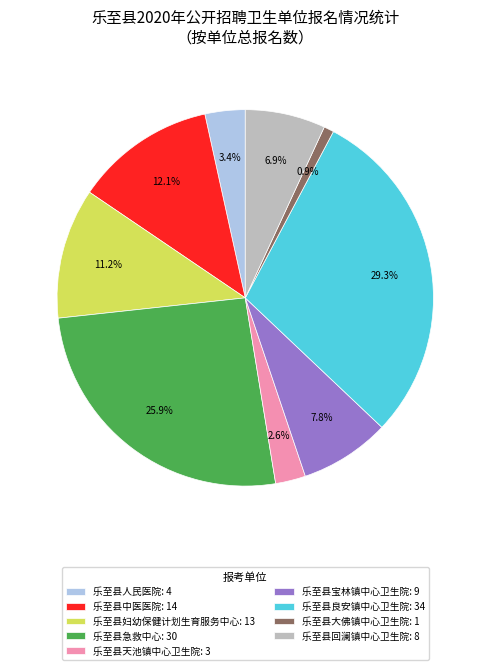

What is the ratio of the value at 乐至县妇幼保健计划生育服务中心: 13 to the value at 乐至县人民医院: 4?

3.3